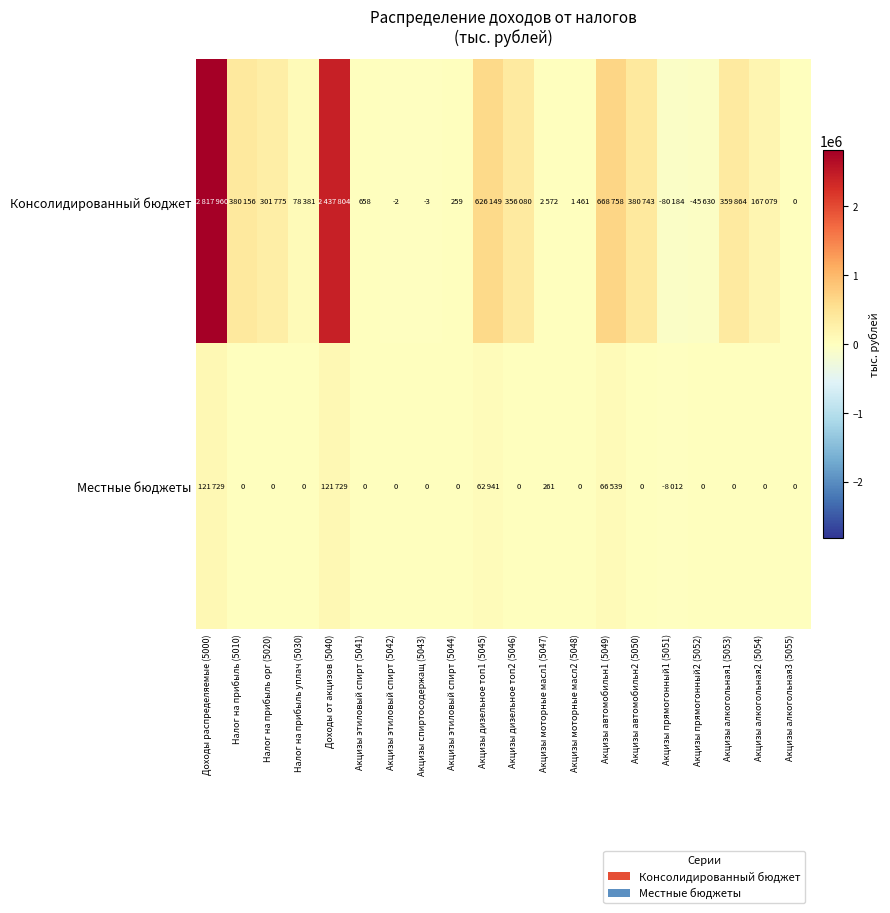

At Акцизы спиртосодержащ (5043), list the series in order from largest to smallest.

Местные бюджеты, Консолидированный бюджет